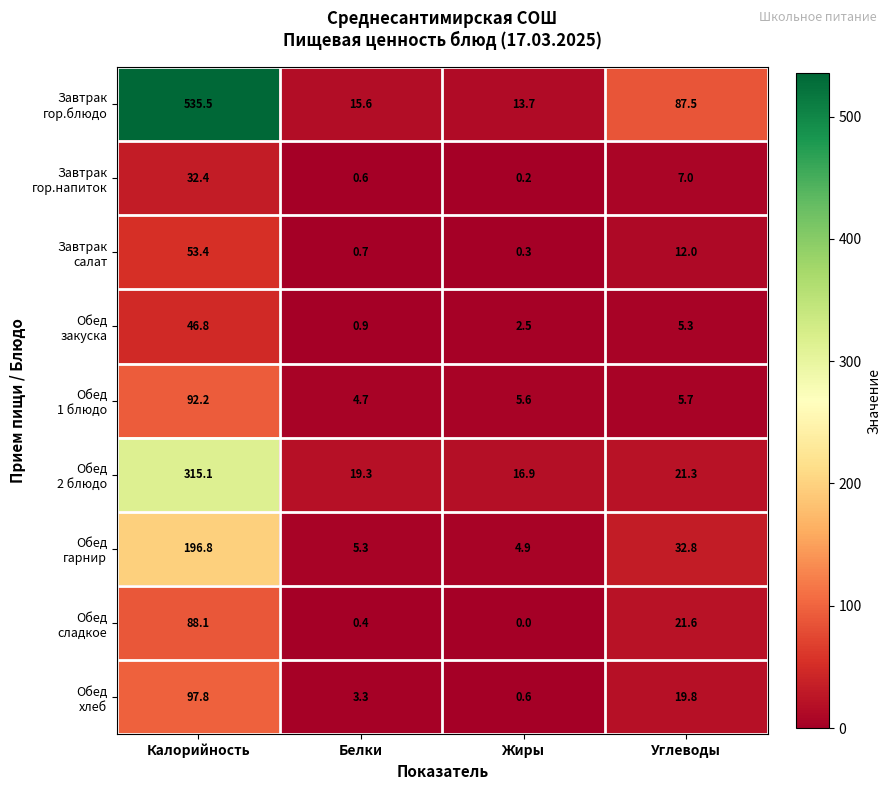

What is the spread (max minus min) of values at Жиры?

16.9